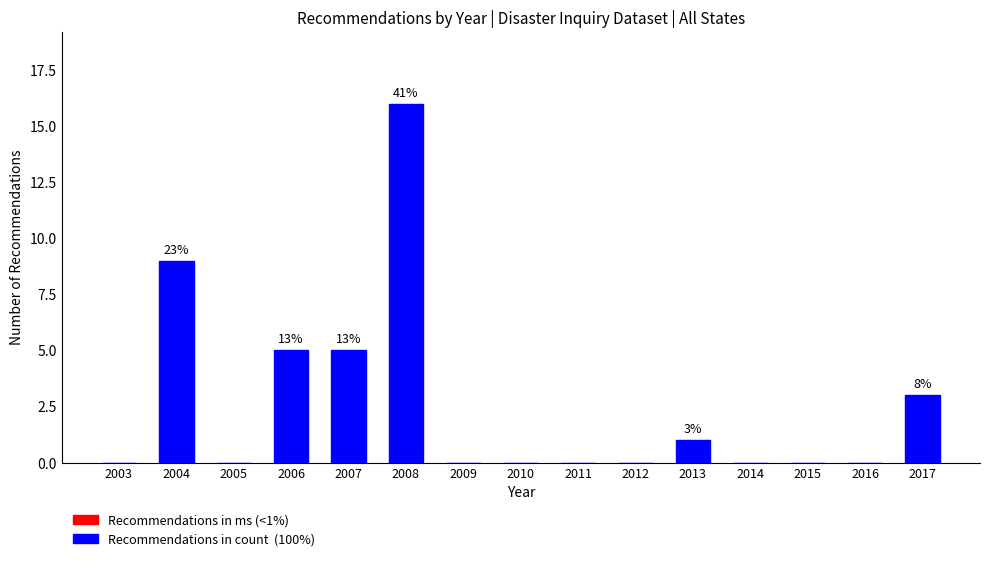

Reading right to left, transcribe all the data shown in this chart.

2017=3	2016=0	2015=0	2014=0	2013=1	2012=0	2011=0	2010=0	2009=0	2008=16	2007=5	2006=5	2005=0	2004=9	2003=0